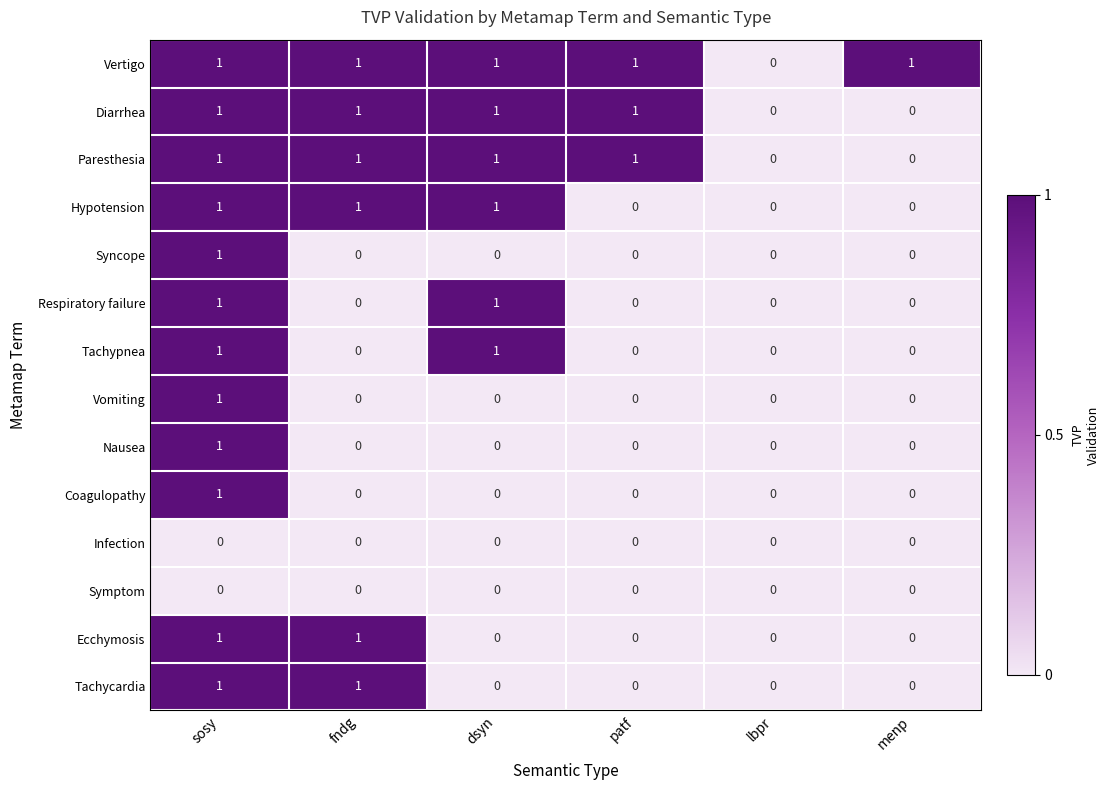

What is the sum of all Vertigo values?

5